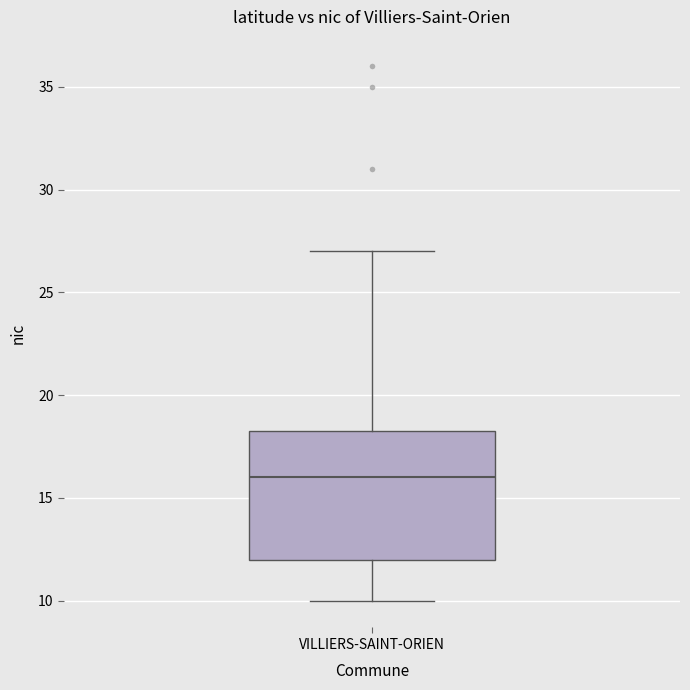

Where does the median line of the box for VILLIERS-SAINT-ORIEN sit on the y-axis? The values are not printed on the chart, so give them approximately, as read against the axis.

16.0